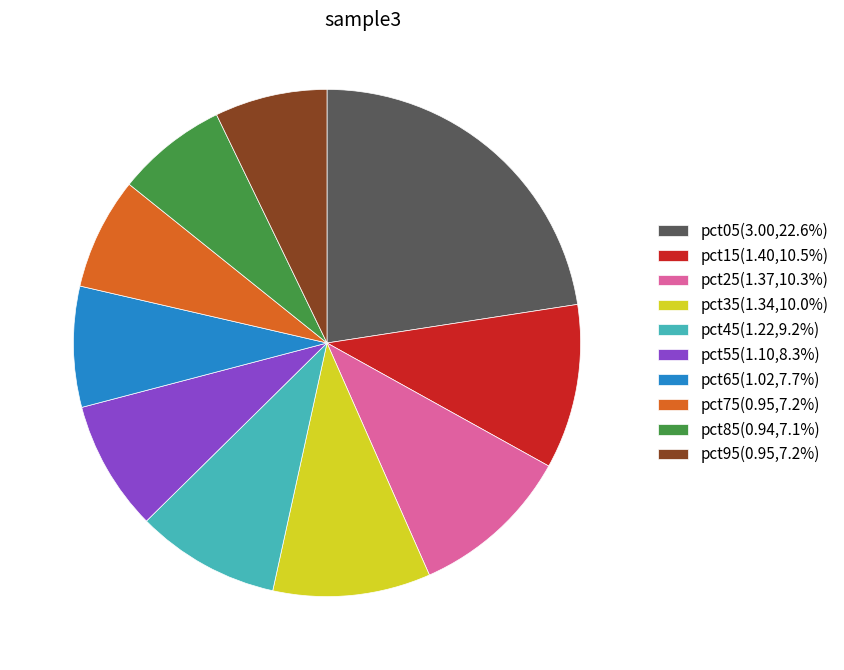

Combined, do pct35(1.34,10.0%) and pct45(1.22,9.2%) account for over 50%?

No